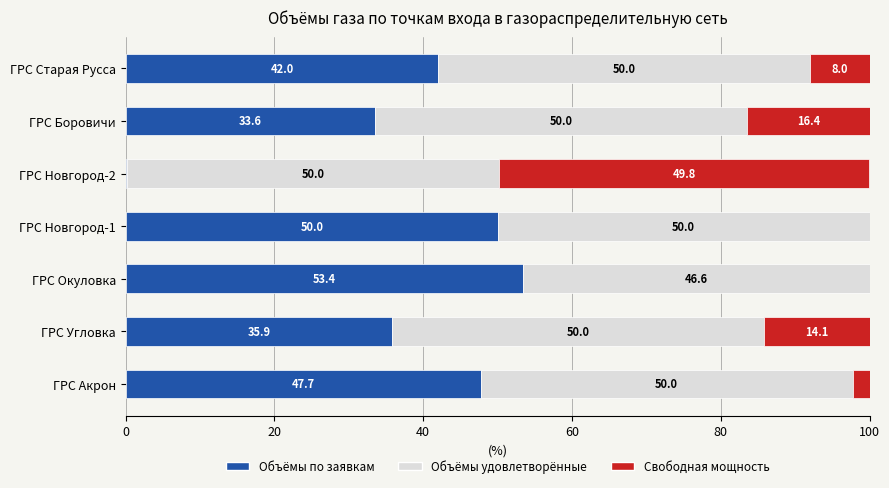

What is the sum of the Объёмы по заявкам values at ГРС Старая Русса and ГРС Окуловка?

95.4